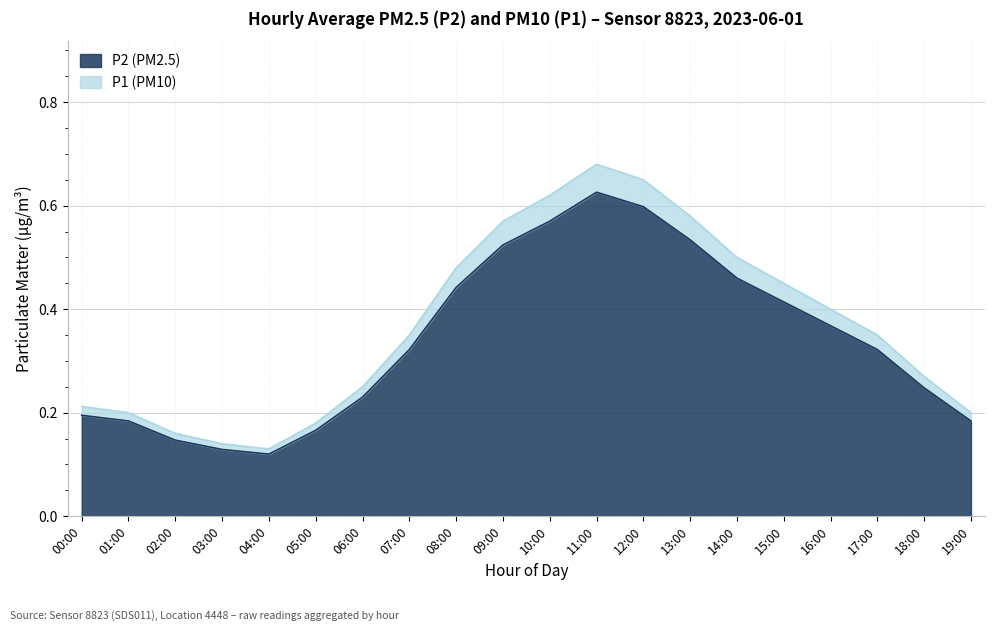

What is the value of the P1 point at the 16th from the left?

0.4